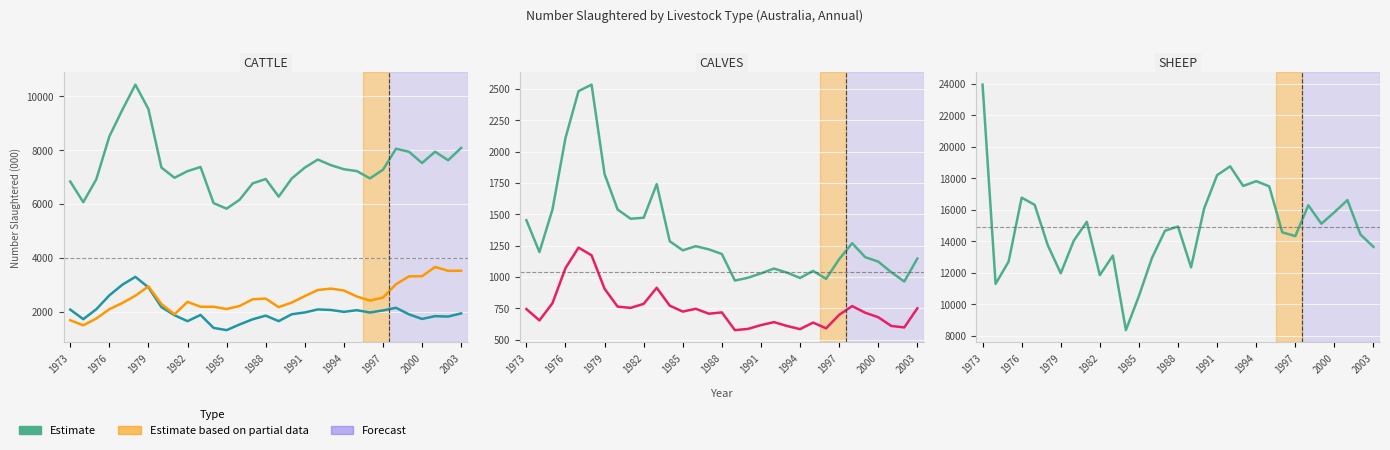

What is the minimum value for CALVES Total?

963.3